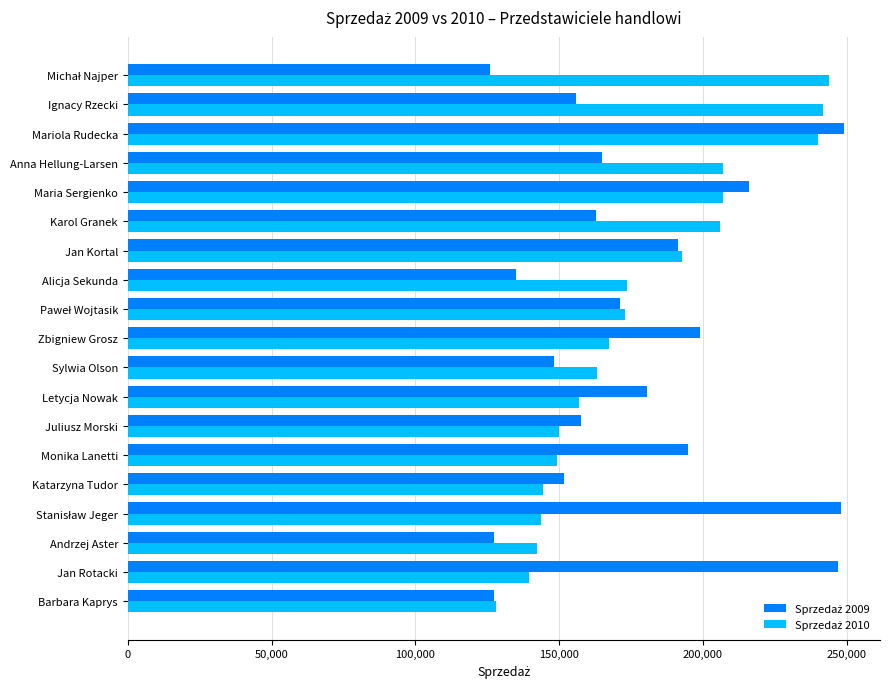

What is the maximum value shown in the chart?

249084.0